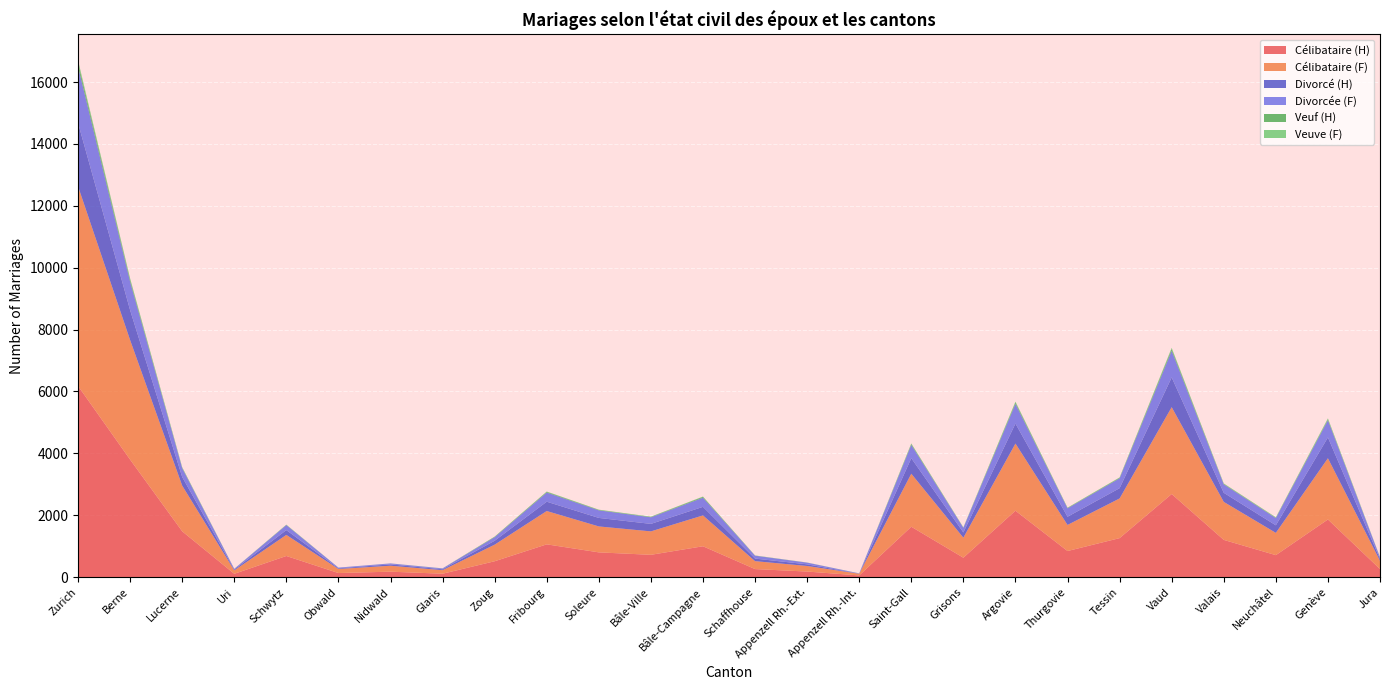

Reading left to right, what are all the values shown in this chart?

Célibataire (H): Zurich=6179	Berne=3800	Lucerne=1482	Uri=109	Schwytz=685	Obwald=134	Nidwald=178	Glaris=112	Zoug=515	Fribourg=1061	Soleure=802	Bâle-Ville=723	Bâle-Campagne=999	Schaffhouse=262	Appenzell Rh.-Ext.=182	Appenzell Rh.-Int.=57	Saint-Gall=1630	Grisons=629	Argovie=2148	Thurgovie=845	Tessin=1262	Vaud=2687	Valais=1205	Neuchâtel=712	Genève=1865	Jura=263
Célibataire (F): Zurich=6452	Berne=3863	Lucerne=1477	Uri=110	Schwytz=681	Obwald=131	Nidwald=192	Glaris=114	Zoug=536	Fribourg=1077	Soleure=838	Bâle-Ville=757	Bâle-Campagne=997	Schaffhouse=256	Appenzell Rh.-Ext.=180	Appenzell Rh.-Int.=54	Saint-Gall=1713	Grisons=647	Argovie=2170	Thurgovie=843	Tessin=1282	Vaud=2807	Valais=1228	Neuchâtel=720	Genève=1978	Jura=265
Divorcé (H): Zurich=2049	Berne=966	Lucerne=278	Uri=26	Schwytz=155	Obwald=21	Nidwald=44	Glaris=29	Zoug=126	Fribourg=301	Soleure=275	Bâle-Ville=242	Bâle-Campagne=277	Schaffhouse=83	Appenzell Rh.-Ext.=53	Appenzell Rh.-Int.=4	Saint-Gall=502	Grisons=169	Argovie=646	Thurgovie=265	Tessin=332	Vaud=961	Valais=294	Neuchâtel=244	Genève=673	Jura=57
Divorcée (F): Zurich=1822	Berne=920	Lucerne=285	Uri=24	Schwytz=162	Obwald=23	Nidwald=30	Glaris=27	Zoug=115	Fribourg=296	Soleure=245	Bâle-Ville=213	Bâle-Campagne=295	Schaffhouse=93	Appenzell Rh.-Ext.=55	Appenzell Rh.-Int.=7	Saint-Gall=430	Grisons=150	Argovie=636	Thurgovie=272	Tessin=319	Vaud=861	Valais=273	Neuchâtel=234	Genève=557	Jura=55
Veuf (H): Zurich=123	Berne=62	Lucerne=17	Uri=1	Schwytz=9	Obwald=0	Nidwald=1	Glaris=2	Zoug=15	Fribourg=22	Soleure=14	Bâle-Ville=13	Bâle-Campagne=27	Schaffhouse=6	Appenzell Rh.-Ext.=2	Appenzell Rh.-Int.=1	Saint-Gall=29	Grisons=7	Argovie=42	Thurgovie=13	Tessin=18	Vaud=57	Valais=16	Neuchâtel=12	Genève=28	Jura=4
Veuve (F): Zurich=77	Berne=45	Lucerne=15	Uri=2	Schwytz=6	Obwald=1	Nidwald=1	Glaris=2	Zoug=5	Fribourg=11	Soleure=8	Bâle-Ville=8	Bâle-Campagne=11	Schaffhouse=2	Appenzell Rh.-Ext.=2	Appenzell Rh.-Int.=1	Saint-Gall=18	Grisons=8	Argovie=30	Thurgovie=8	Tessin=11	Vaud=37	Valais=14	Neuchâtel=14	Genève=31	Jura=4